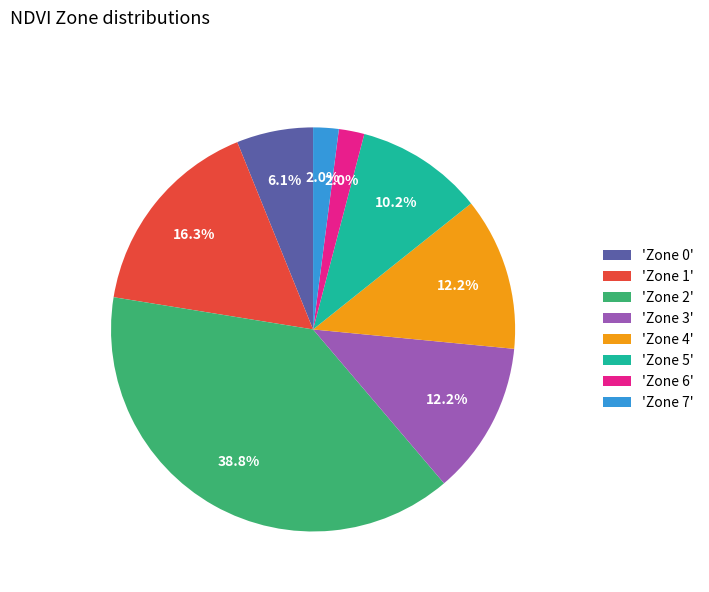

Combined, do 'Zone 1' and 'Zone 7' account for over 50%?

No